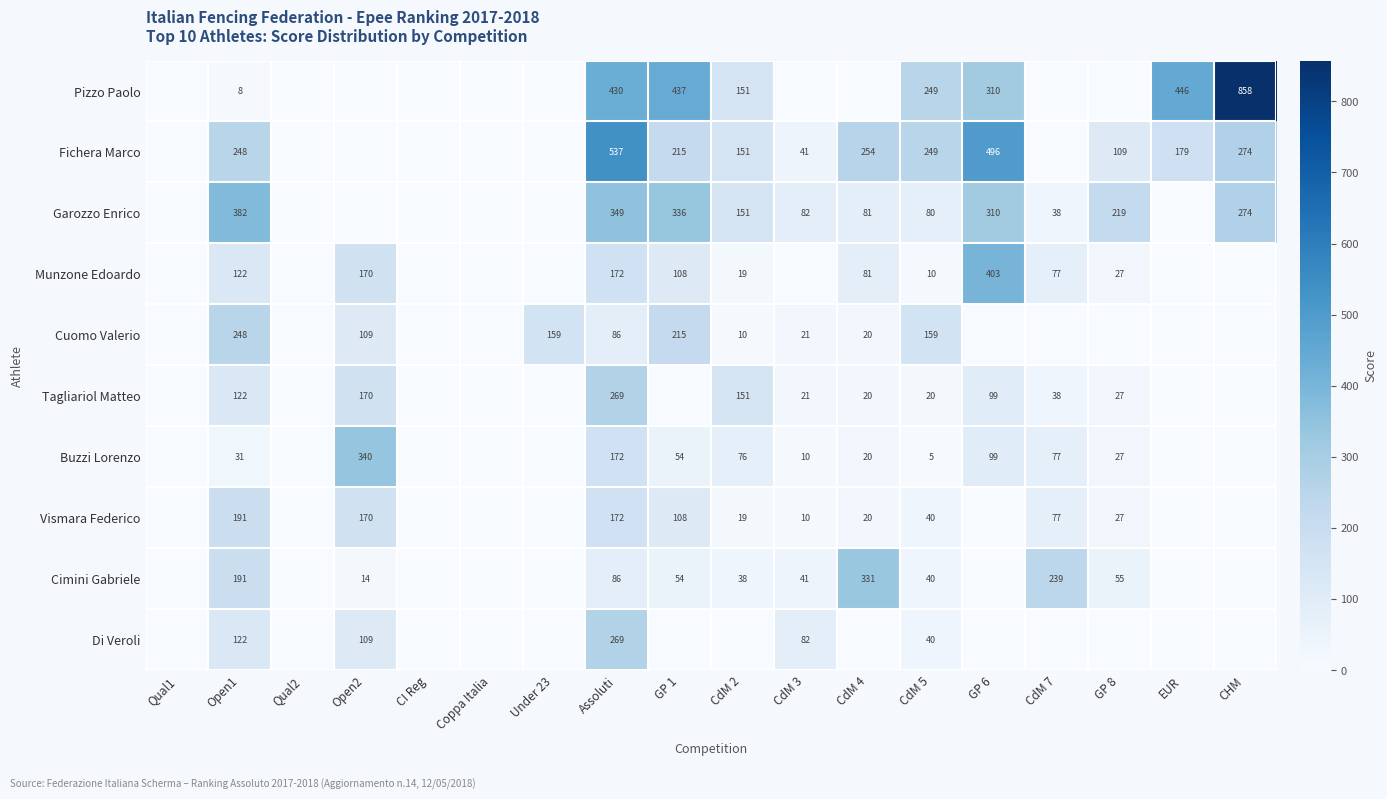

At which category is the sum across all series the highest?

Assoluti